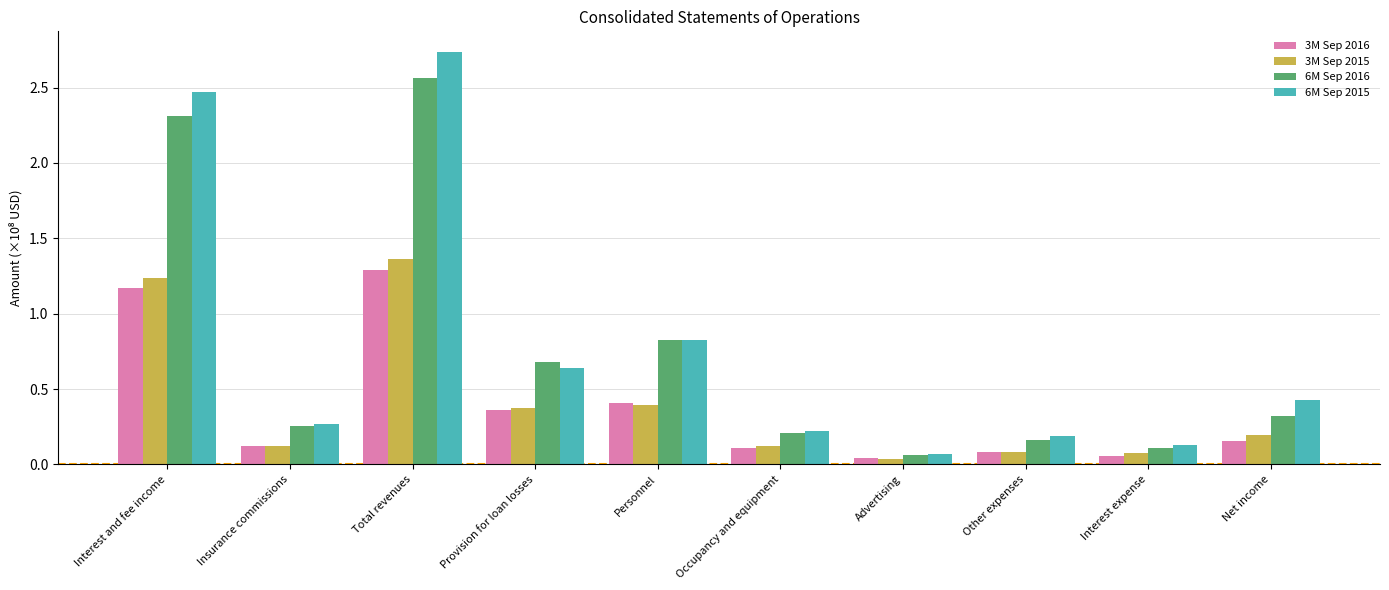

What is the sum of all 6M Sep 2015 values?

8.0